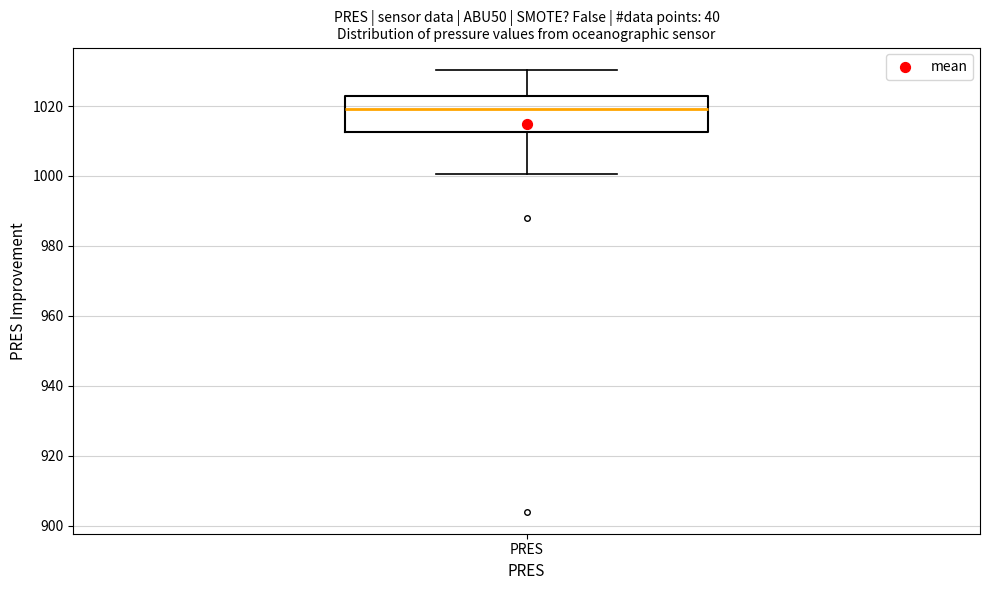

Where does the lower whisker of the box for PRES end on the y-axis? The values are not printed on the chart, so give them approximately, as read against the axis.

1000